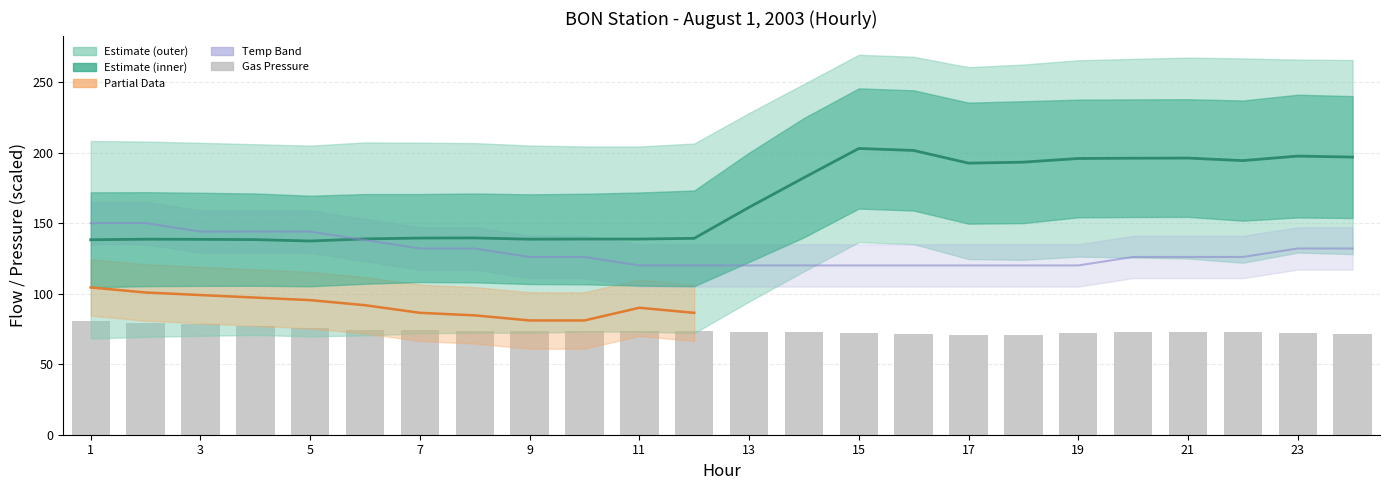

What is the sum of all TOTAL FLOW values?

3973.8